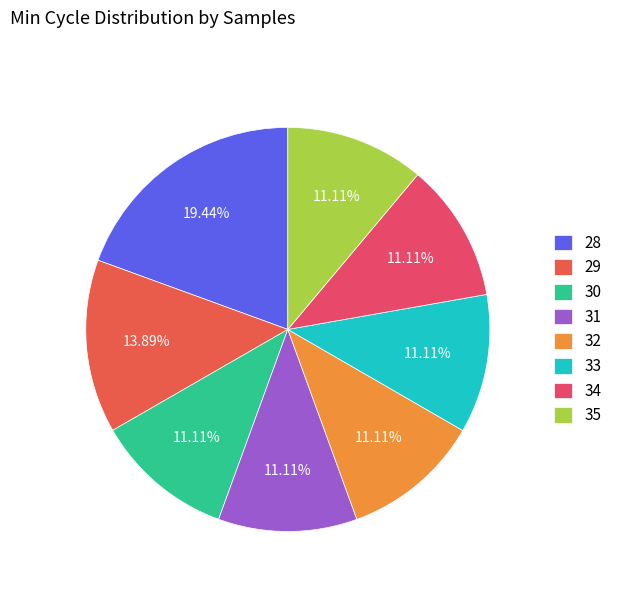

Do 32 and 35 together represent more than half of the pie?

No